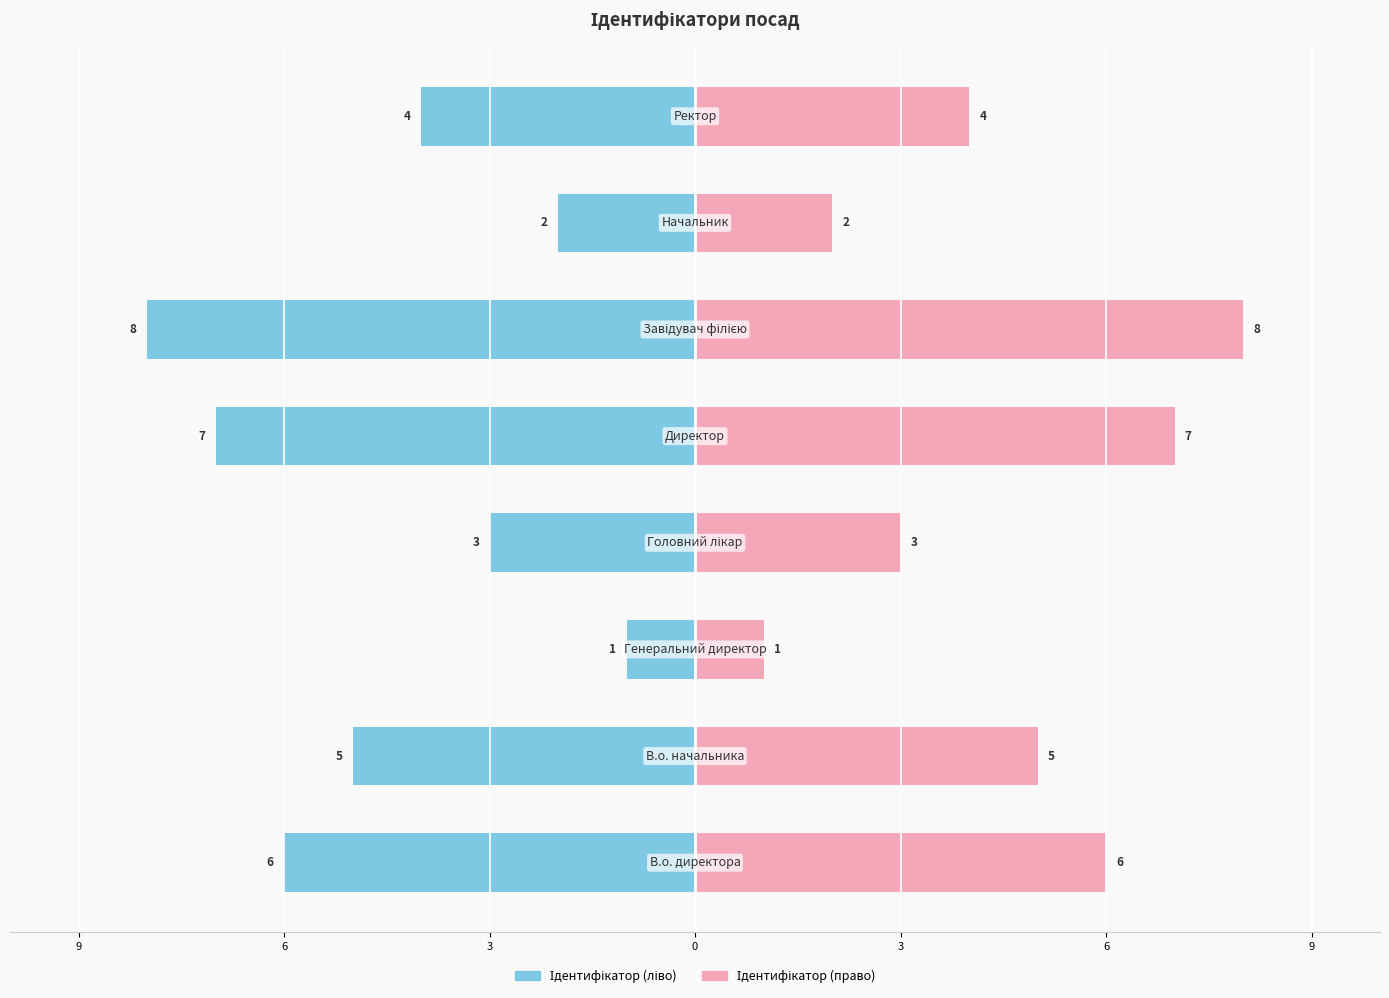

Reading right to left, extract all data points from this chart.

Ідентифікатор (ліво): -4	-2	-8	-7	-3	-1	-5	-6
Ідентифікатор (право): 4	2	8	7	3	1	5	6